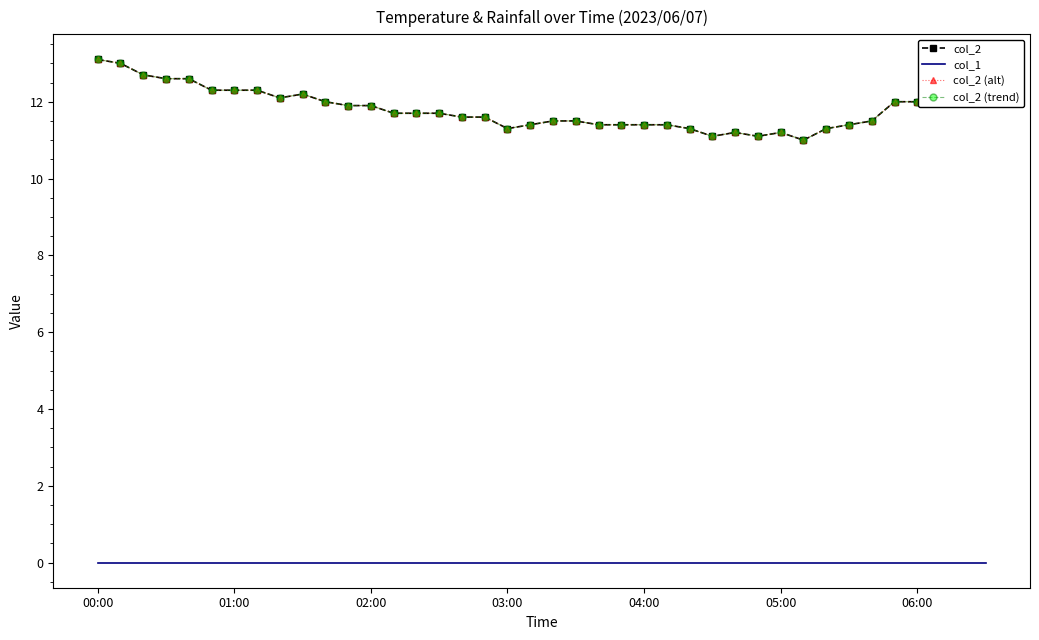

Which category has the highest value across all series?

00:00